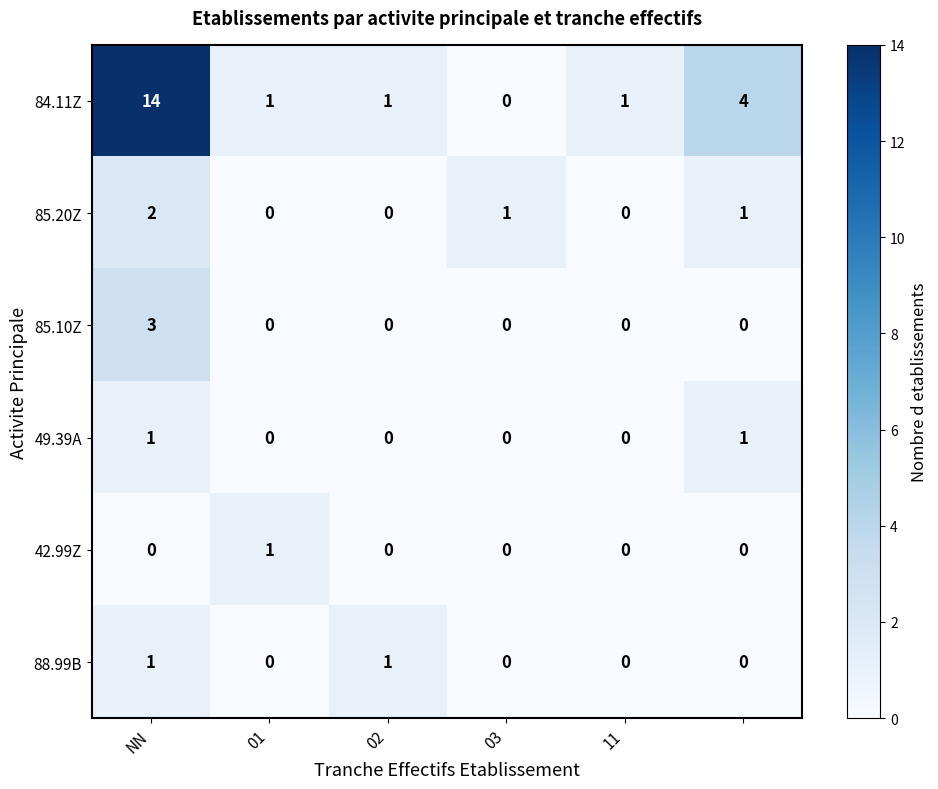

What is the sum of all 85.20Z values?

4